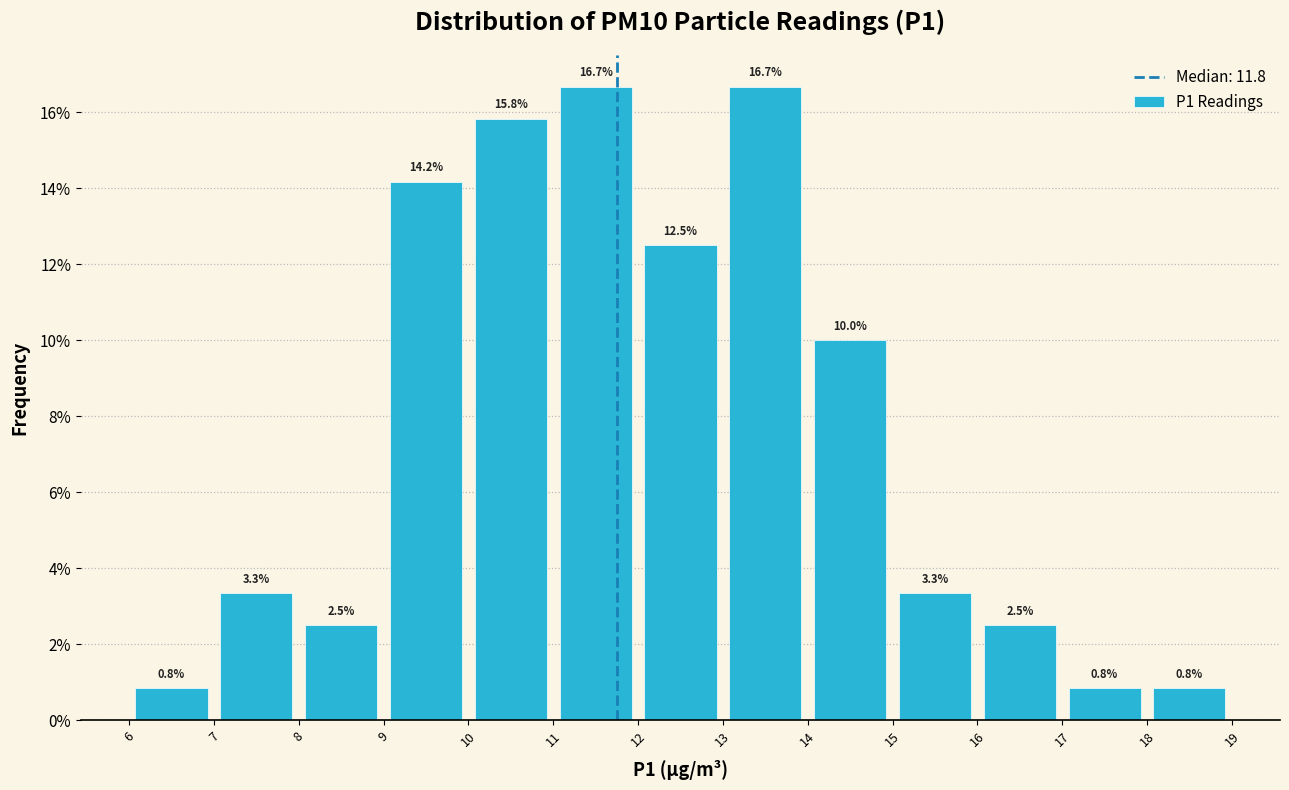

What is the height of the bar covering 7 to 8 on the x-axis?

3.3